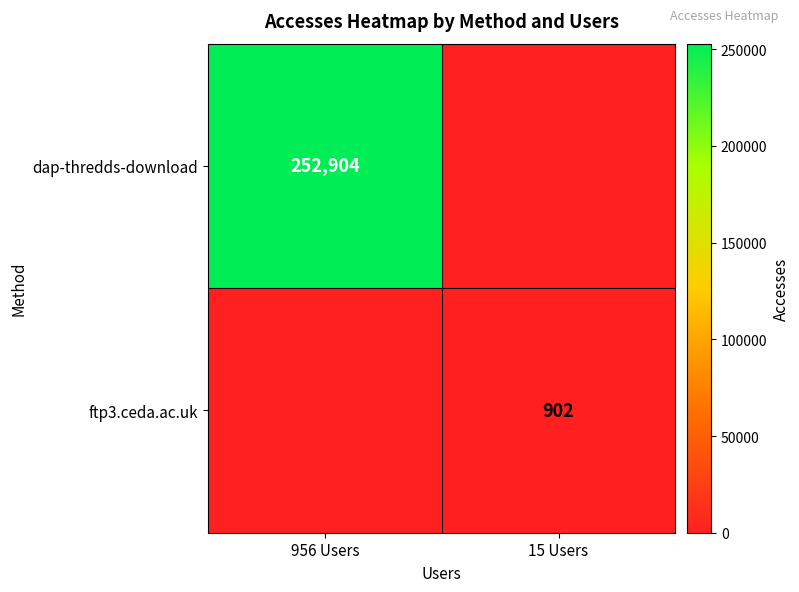

The value of ftp3.ceda.ac.uk at 15 Users is 902. True or false?

True